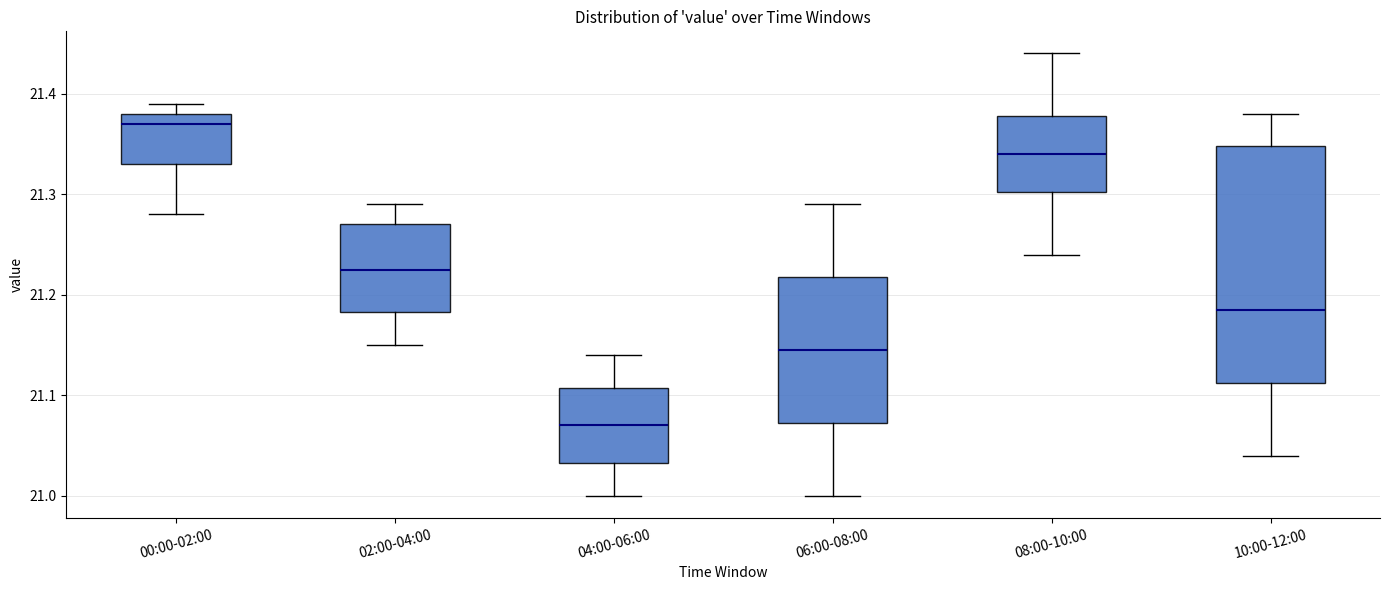

Which box is the tallest, from its lower edge to its upper edge?

10:00-12:00